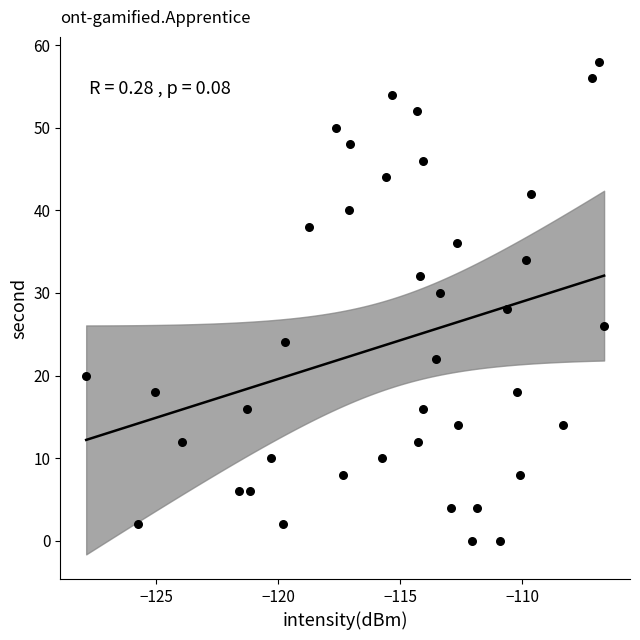

What is the range of Y values (max minus min)?

58